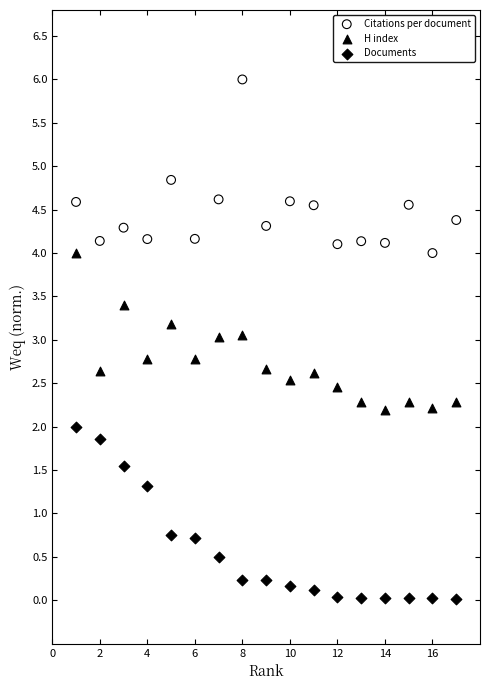

What are all the series names shown in the legend?

Citations per document, H index, Documents